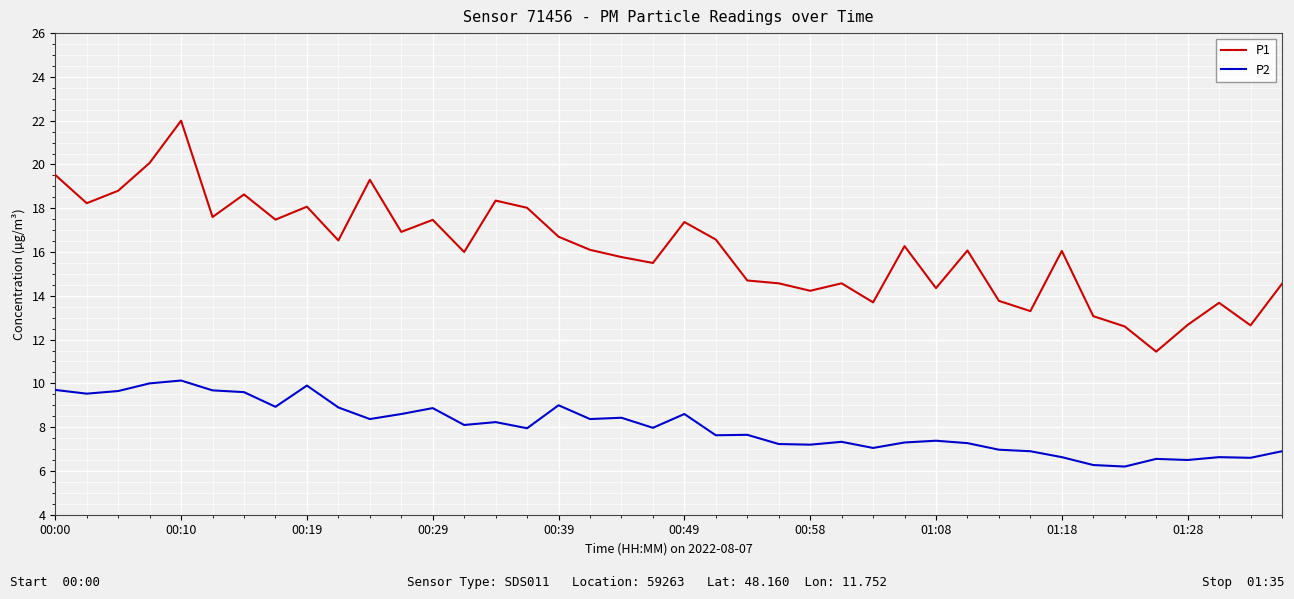

Rank the series by their average value, from highest to lowest.

P1, P2